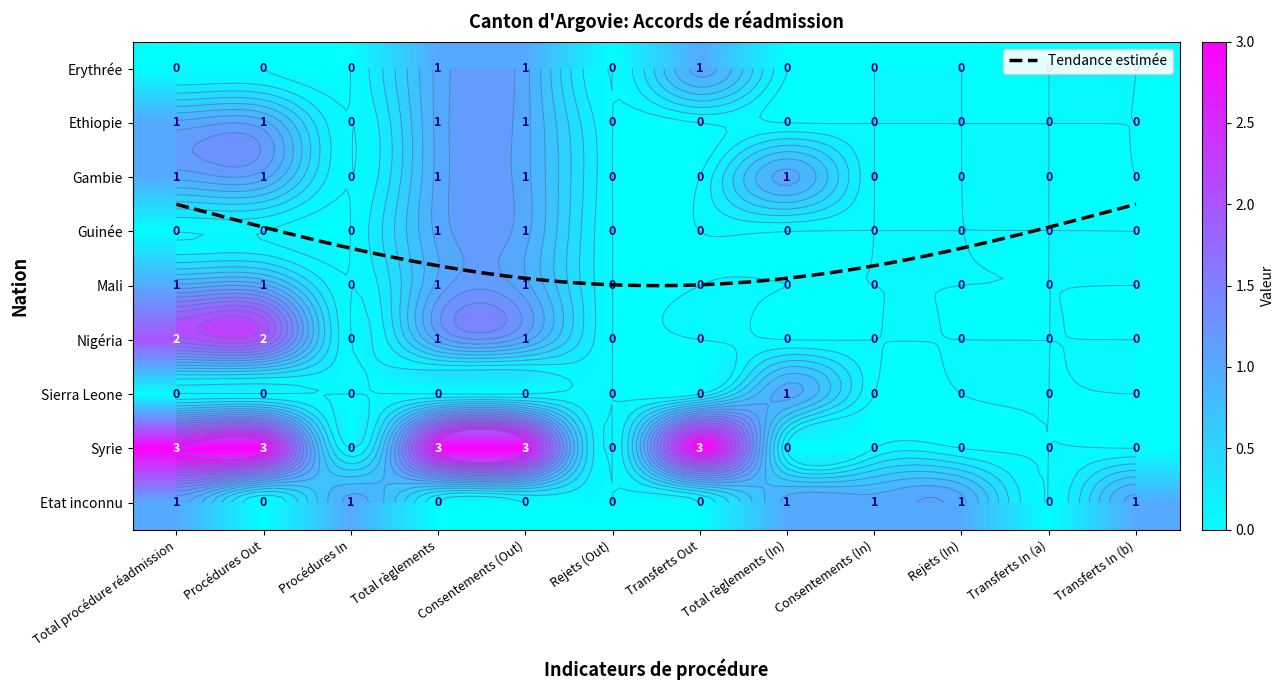

At how many categories does at least one series exceed 0?

10